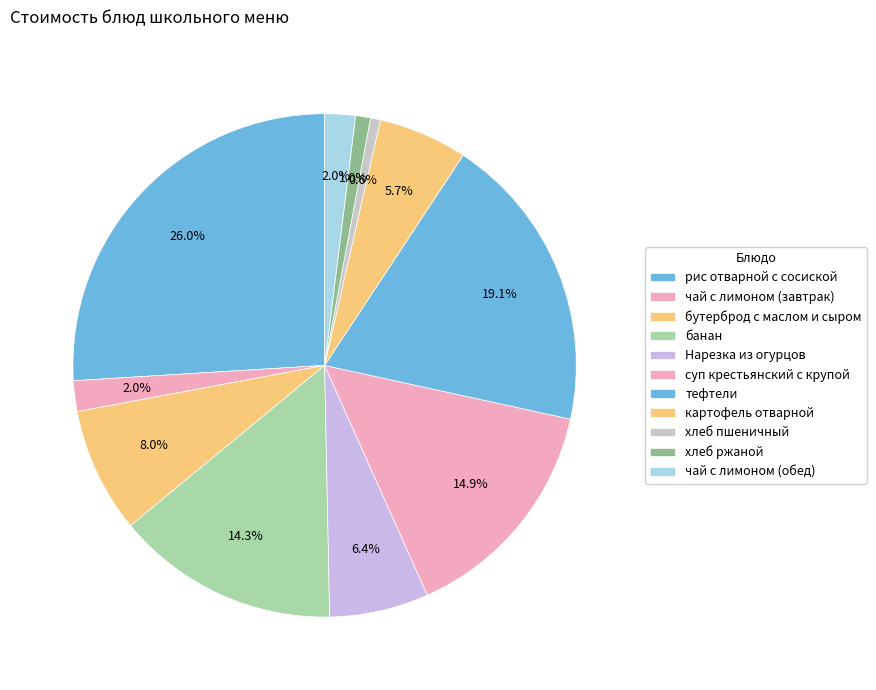

To the nearest percent, what is the average slice percentage?

9%